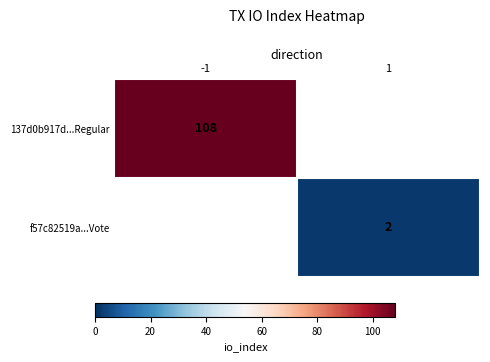

What is the minimum value shown in the chart?

2.0